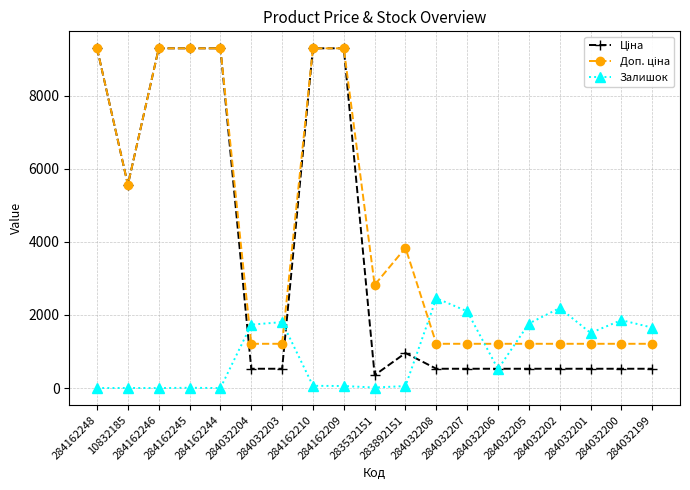

At how many categories does at least one series exceed 4180?

7